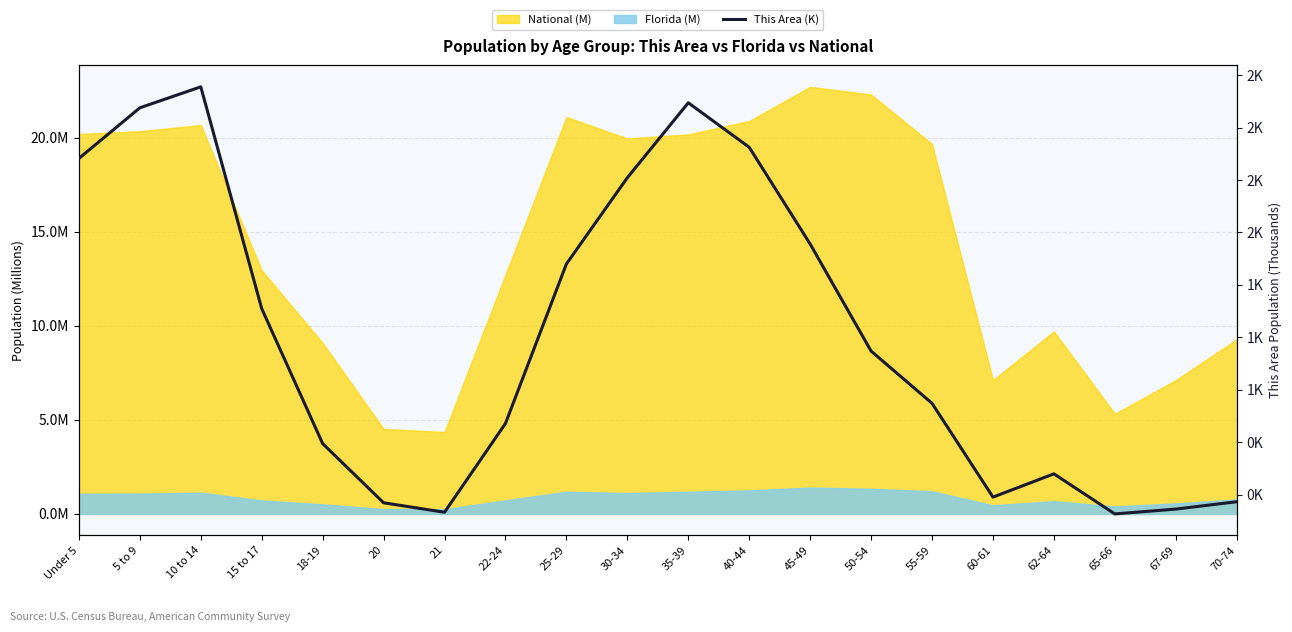

What is the greatest value displayed?

2.2